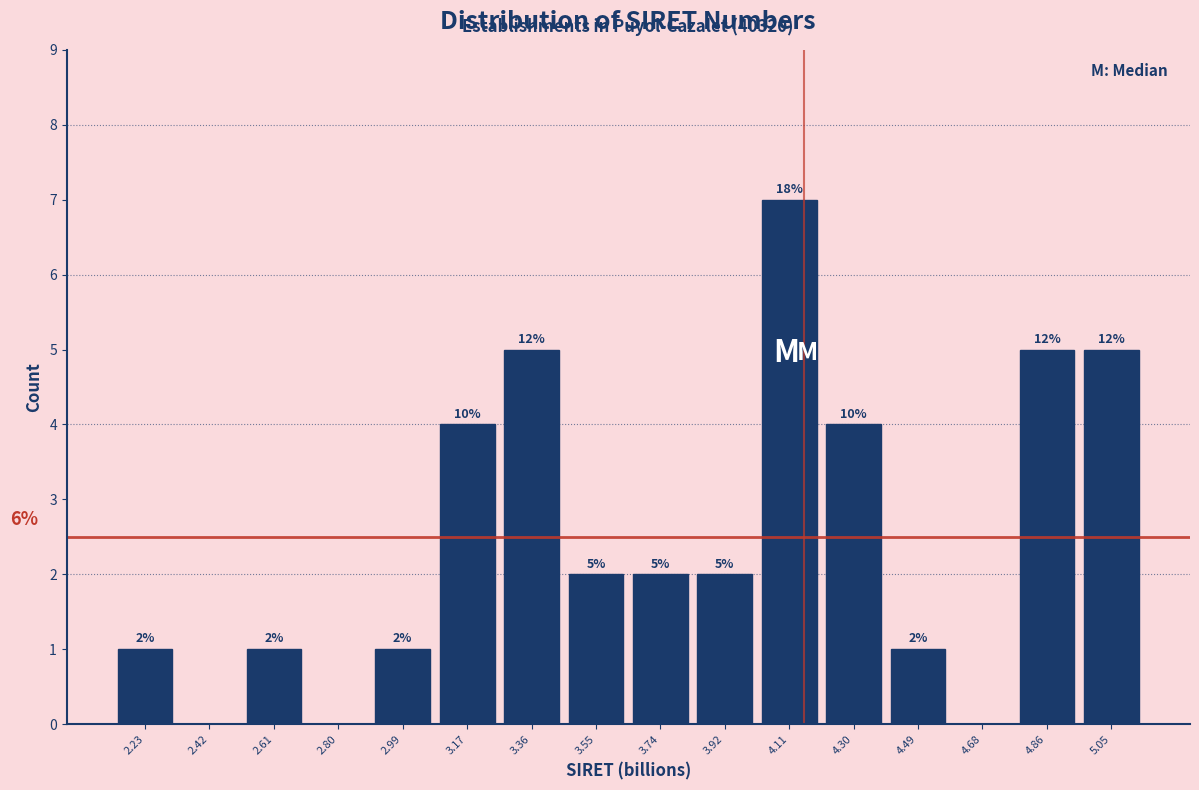

Which range on the x-axis has the tallest bar?

4.02 to 4.20